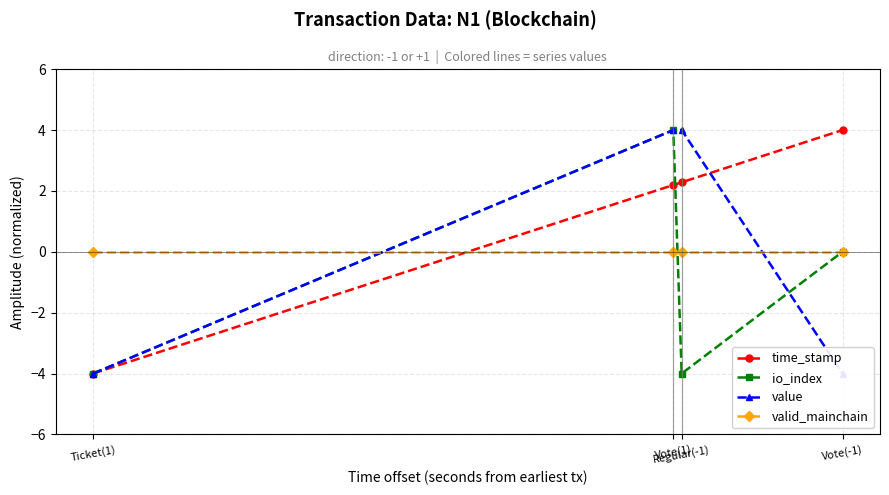

List the series in order of their peak value, lowest first.

valid_mainchain, time_stamp, io_index, value